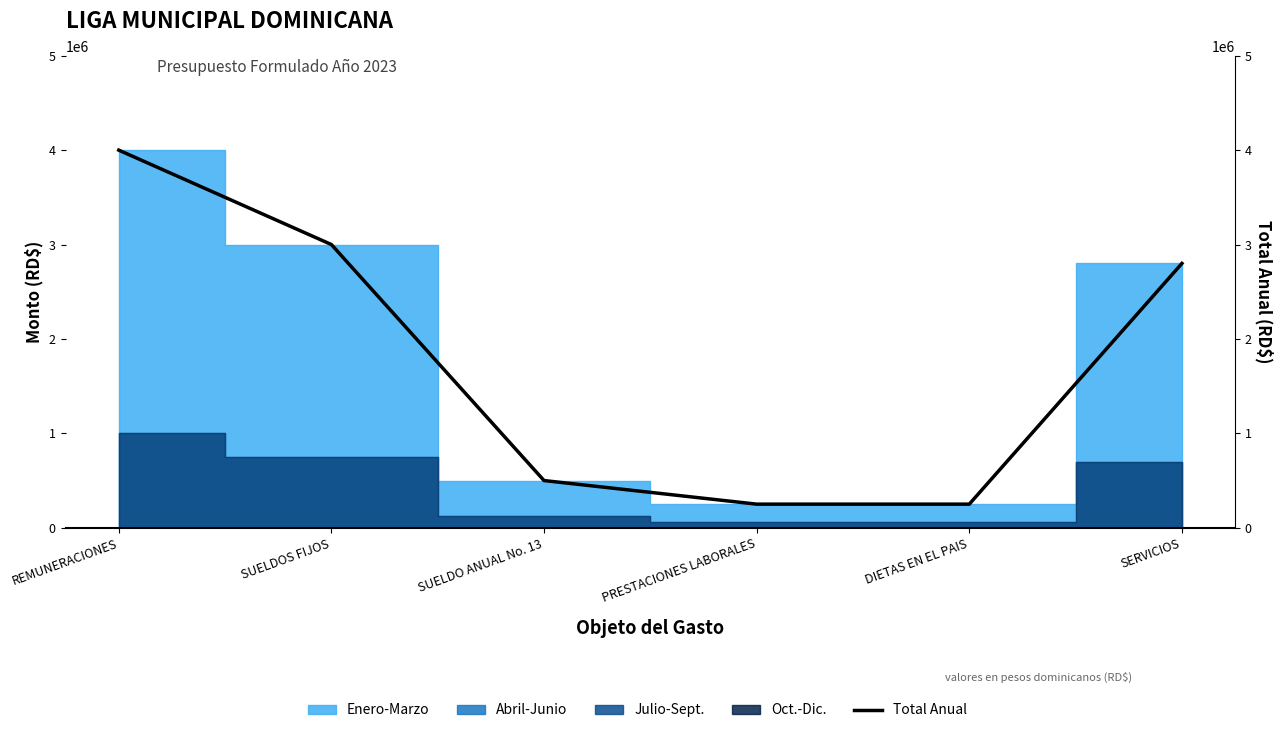

What position from the right is REMUNERACIONES?

6